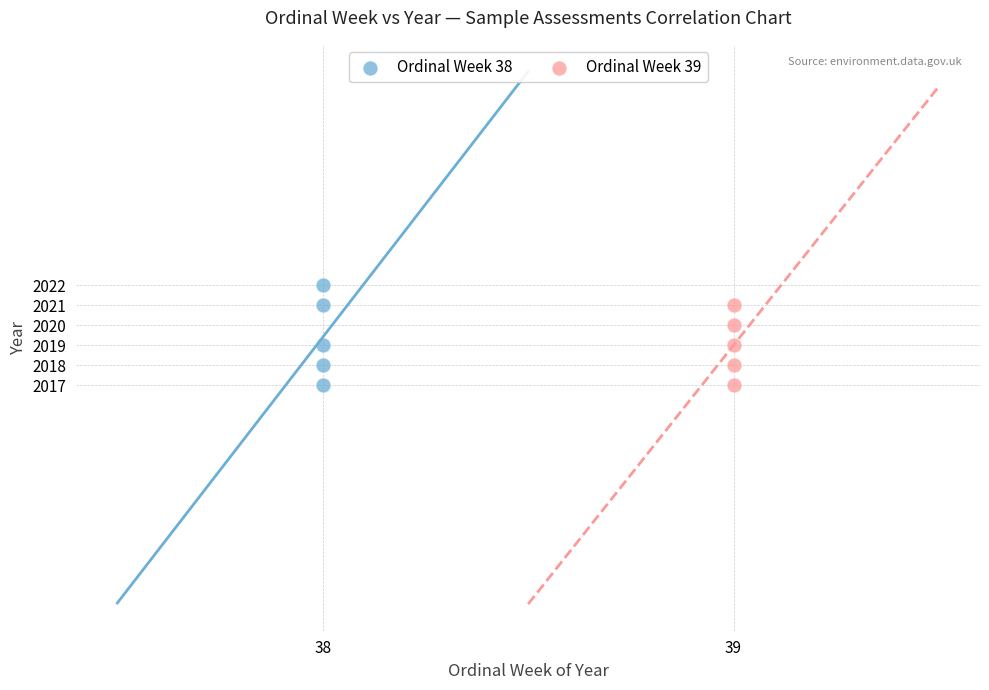

Which series has the widest spread of Y values?

Ordinal Week 38